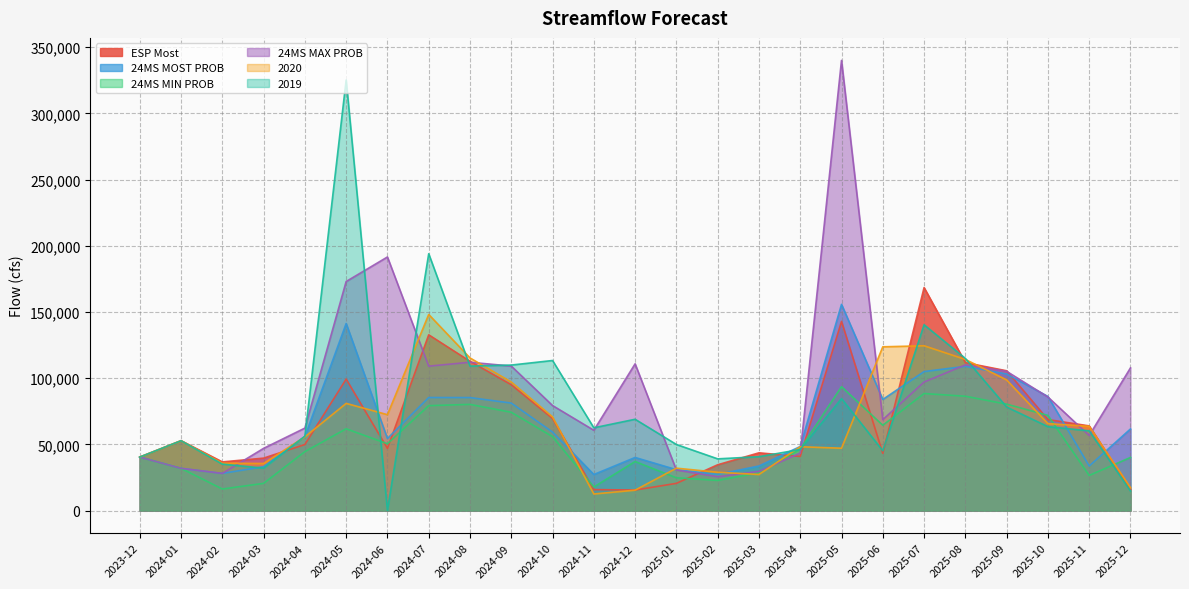

What is the label of the 2nd point from the right?

2025-11